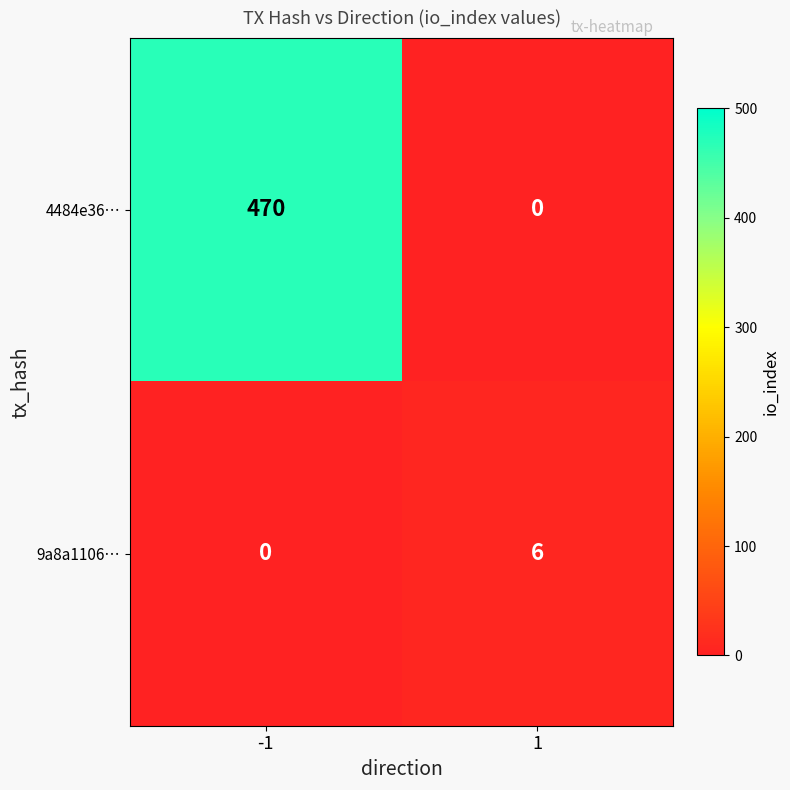

What is the total value across all series at -1?

470